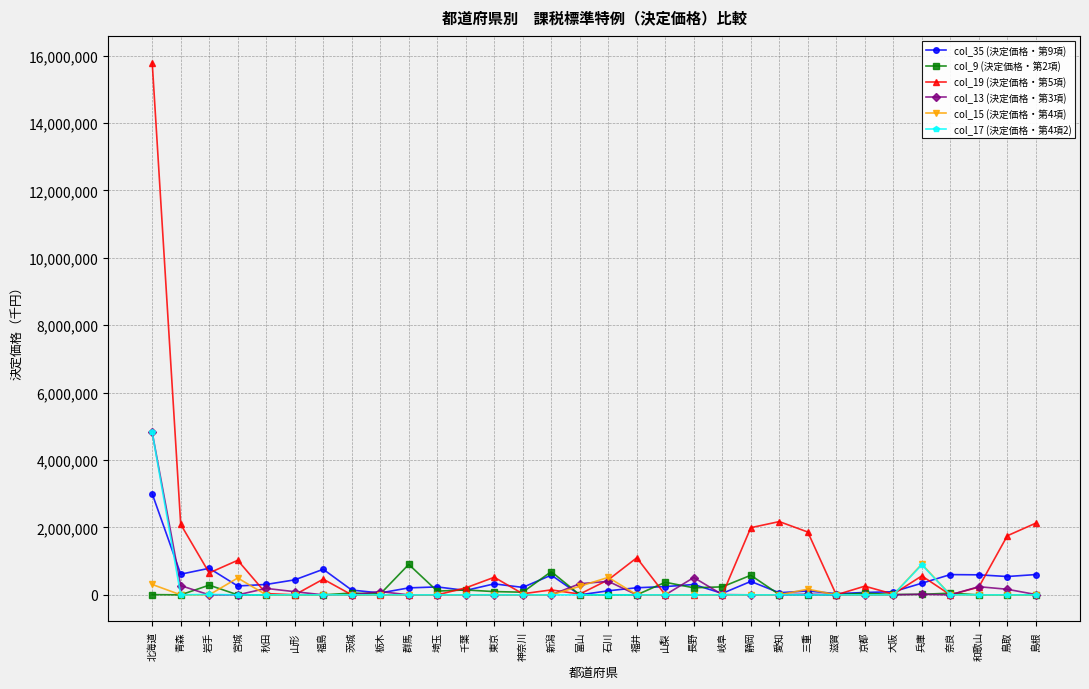

What is the label of the 29th point from the left?

奈良